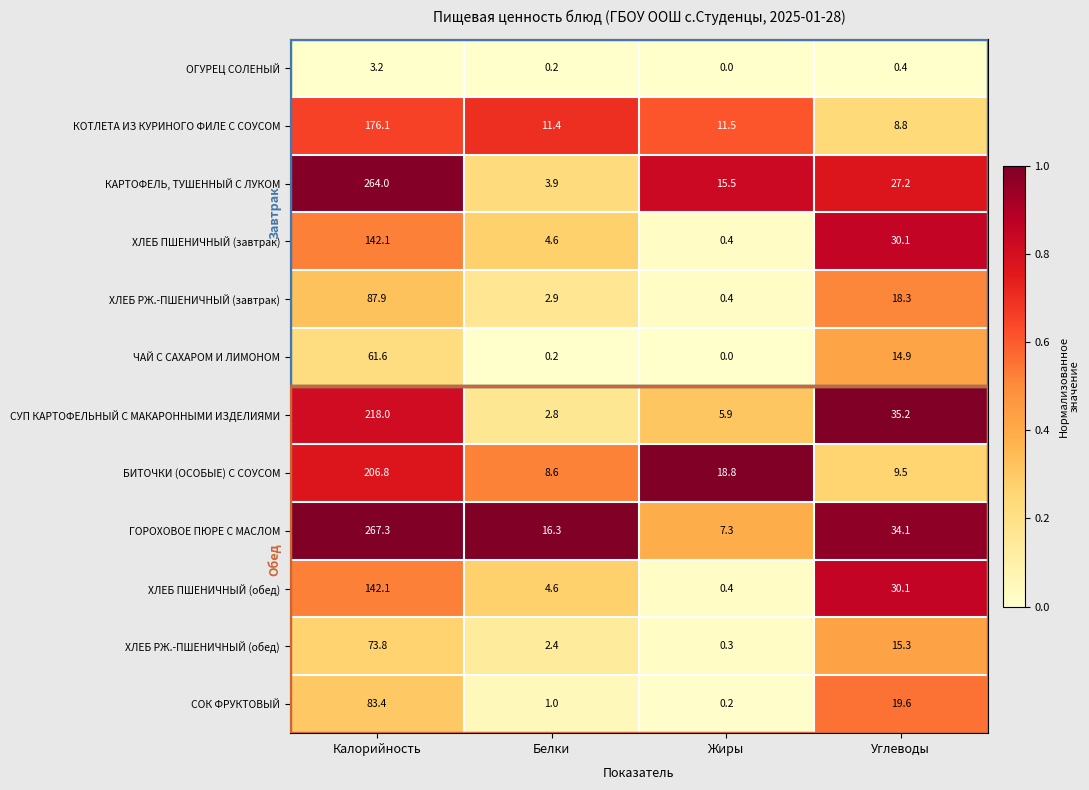

Rank the categories by КОТЛЕТА ИЗ КУРИНОГО ФИЛЕ С СОУСОМ value from highest to lowest.

Калорийность, Жиры, Белки, Углеводы